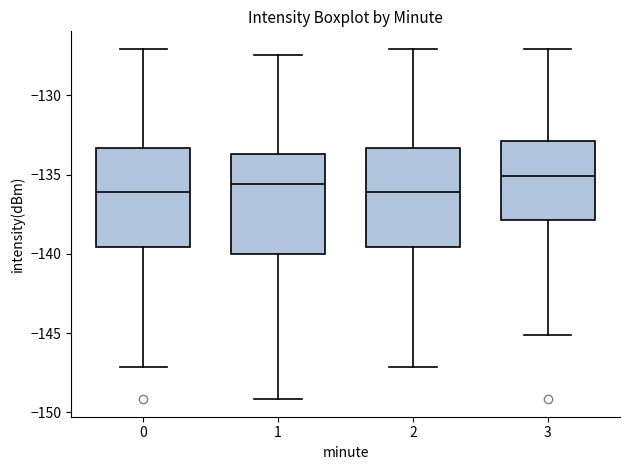

Reading left to right, read every box against the y-axis: the position of its median line, the range the box covers, and the ends of its whiskers. The values are not printed on the chart, so give them approximately, as read against the axis.

0: median -136.0, box -139.5 to -133.5, whiskers -147.0 to -127.0
1: median -135.5, box -140.0 to -133.5, whiskers -149.0 to -127.5
2: median -136.0, box -139.5 to -133.5, whiskers -147.0 to -127.0
3: median -135.0, box -138.0 to -133.0, whiskers -145.0 to -127.0